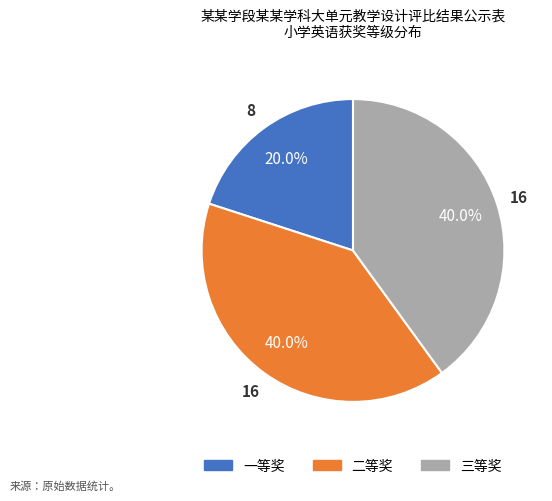

Approximately how many times larger is the value at 三等奖 compared to 二等奖?

1.0